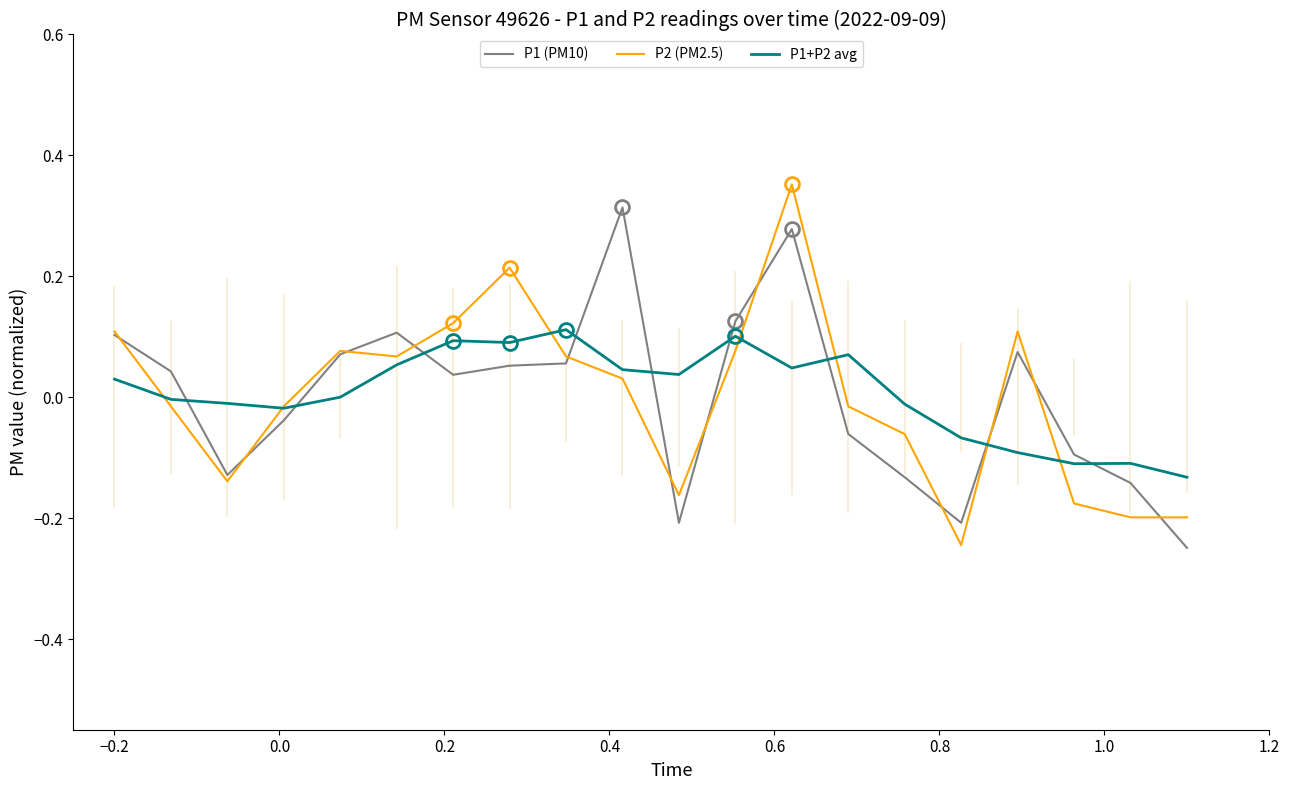

At how many categories does at least one series exceed 0?

13